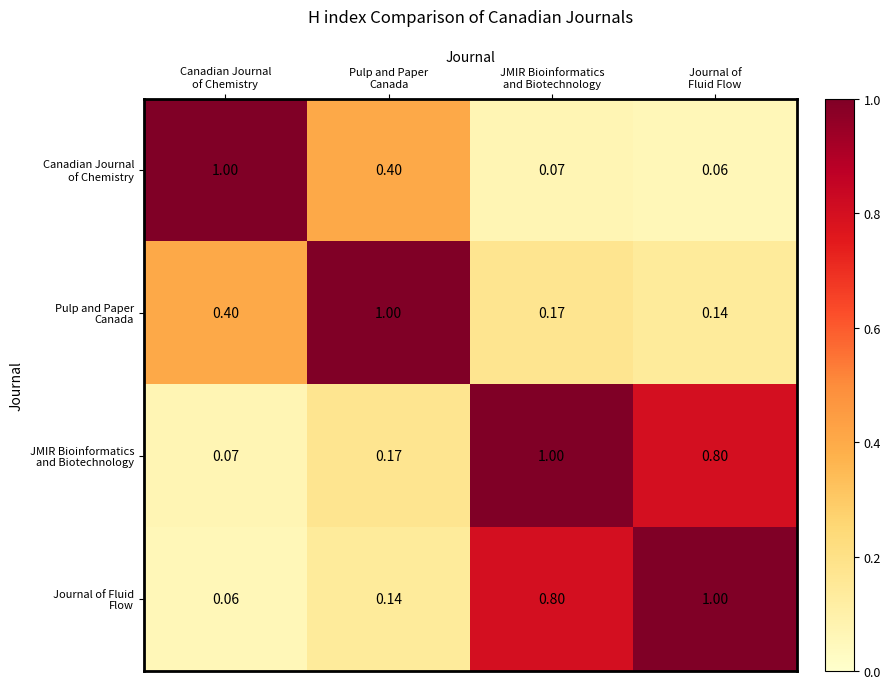

Which has a higher value, Canadian Journal
of Chemistry or Pulp and Paper
Canada?

Canadian Journal
of Chemistry